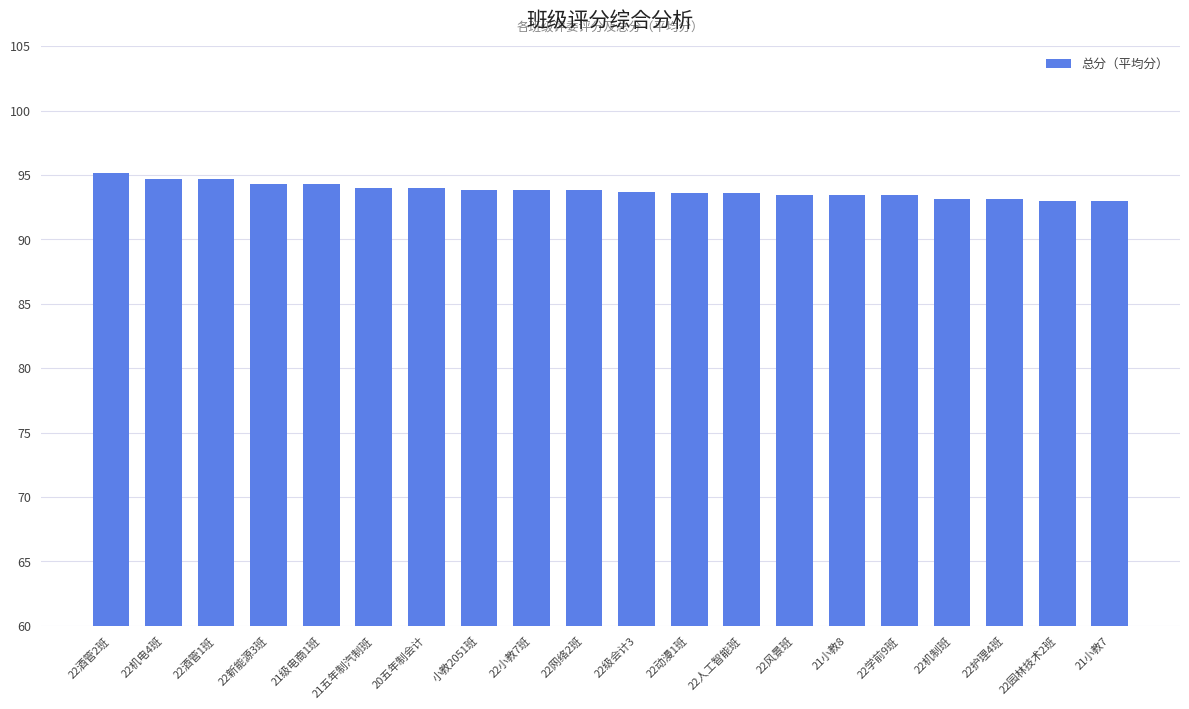

Count the number of categories in the chart.

20